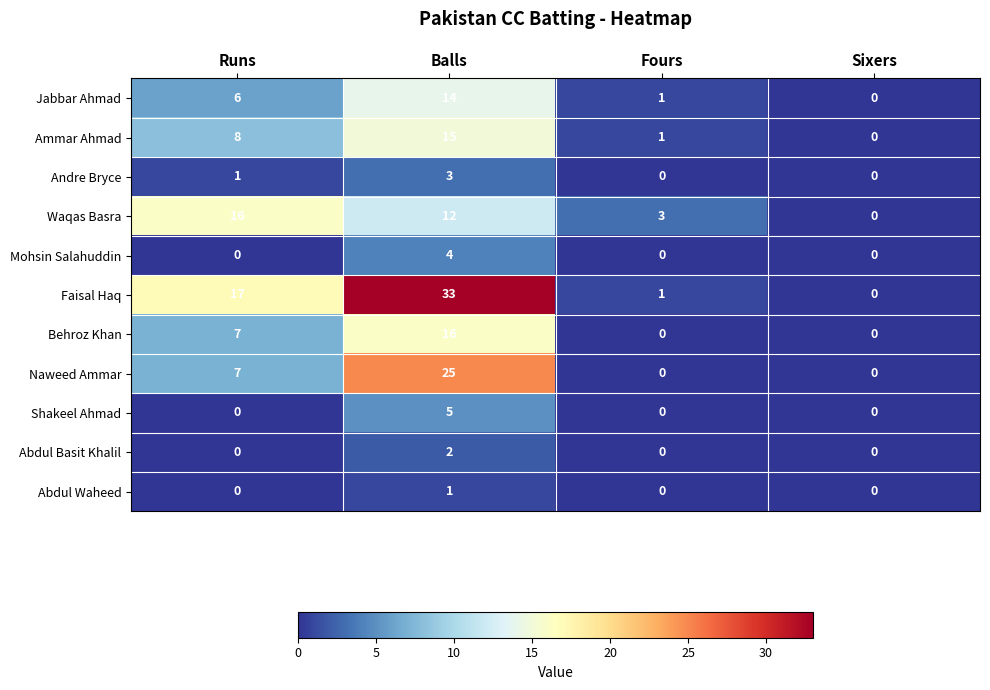

What is the difference between the Behroz Khan values at Fours and Runs?

7